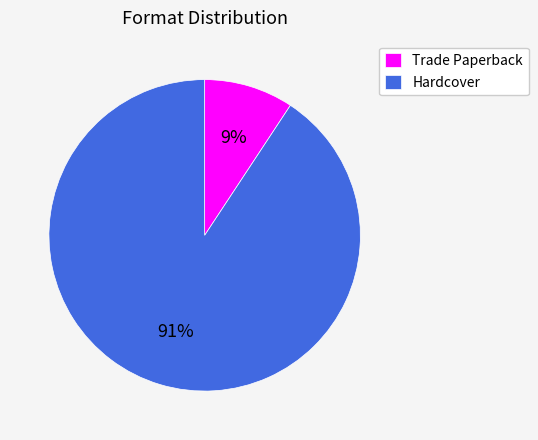

How many slices are in this pie chart?

2